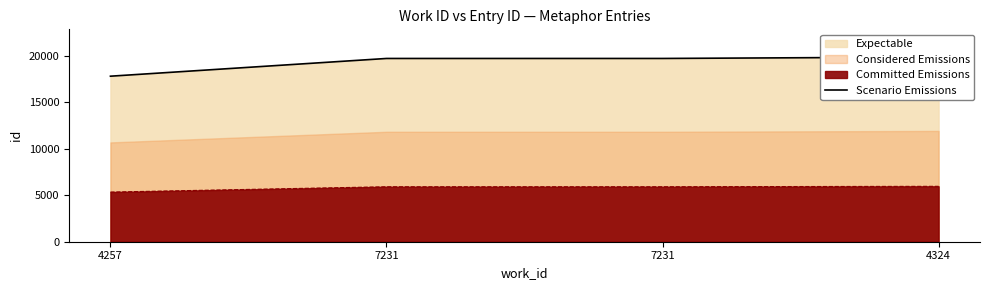

Is it true that the value at 7231 is 19726?

True